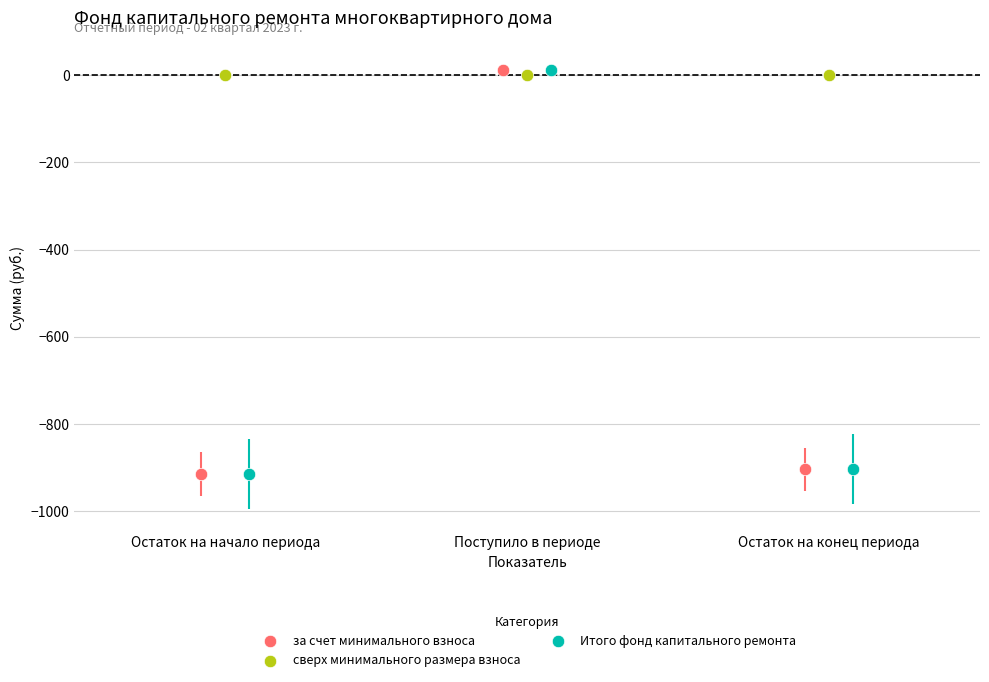

What are all the series names shown in the legend?

за счет минимального взноса, сверх минимального размера взноса, Итого фонд капитального ремонта